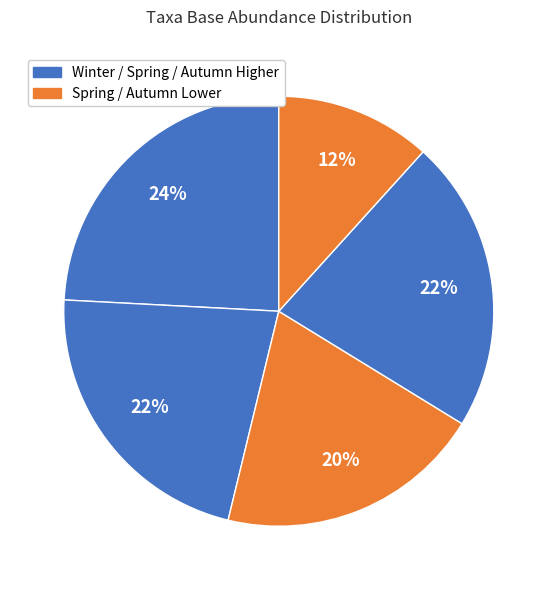

Count the number of slices in the pie.

5